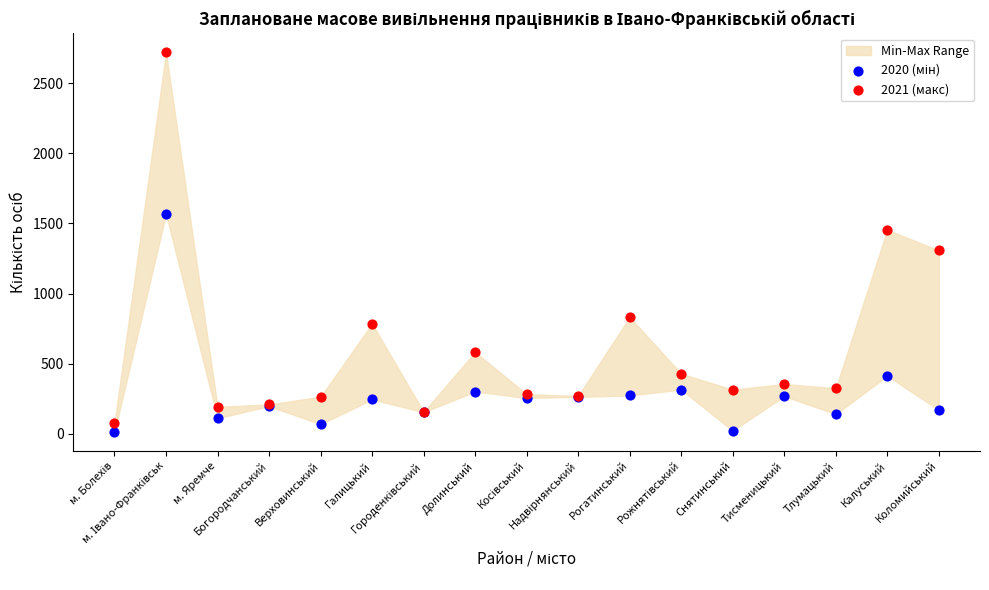

Which series has the largest Y range (max minus min)?

2021 (макс)